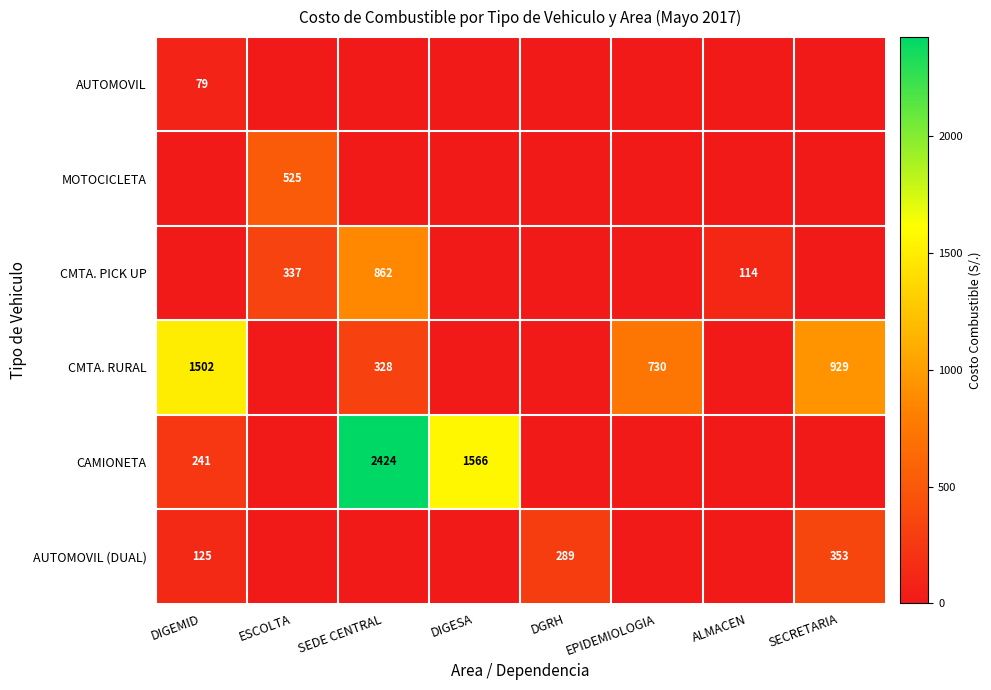

What is the sum of the AUTOMOVIL (DUAL) values at DGRH and DIGEMID?

414